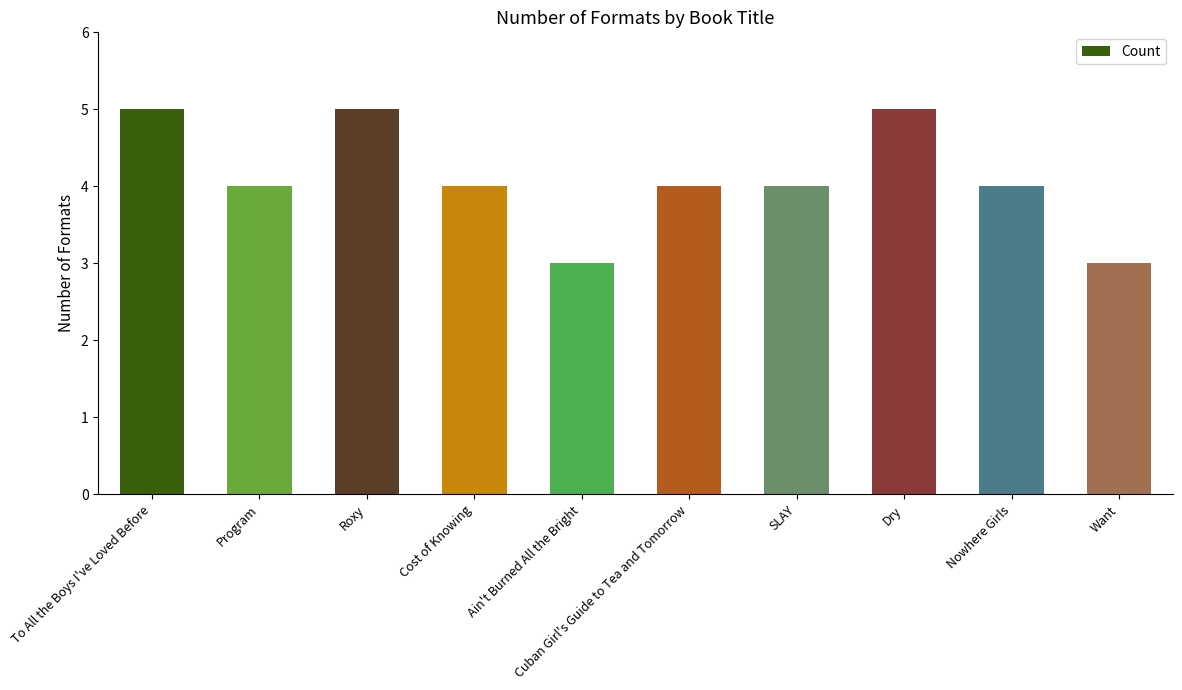

How many bars are there in total?

10